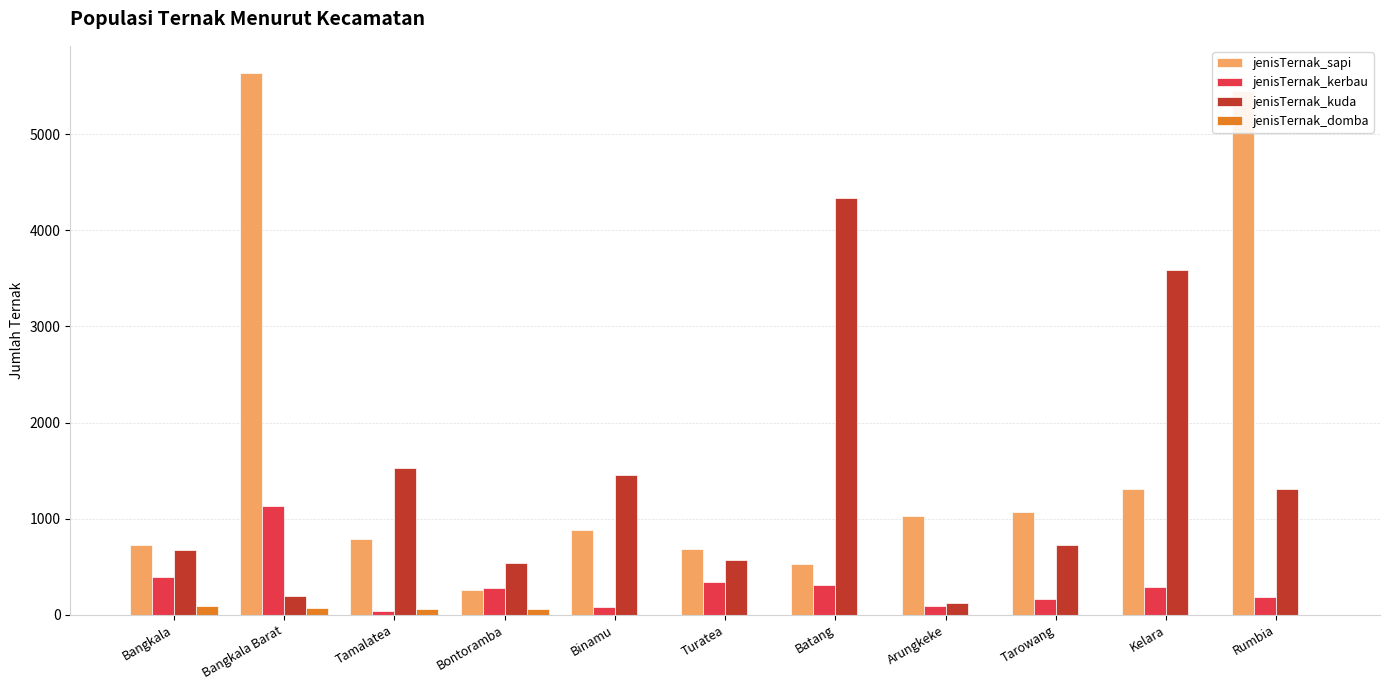

Which label corresponds to the largest value in the chart?

Bangkala Barat